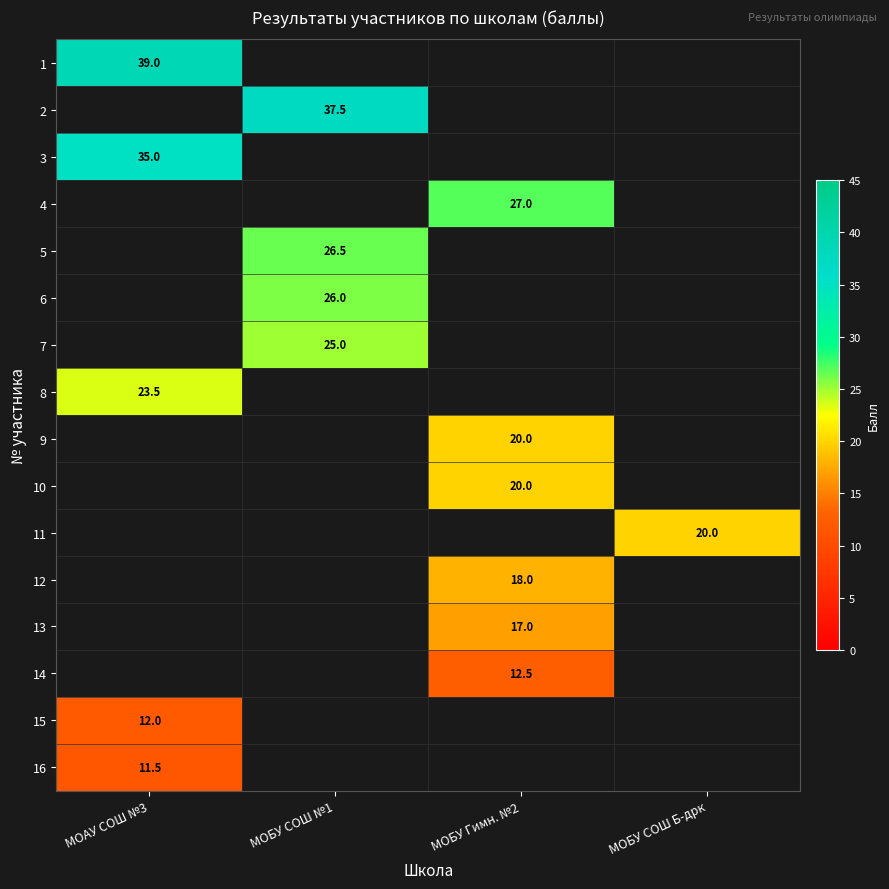

The value of 9 at МОБУ Гимн. №2 is 20.0. True or false?

True